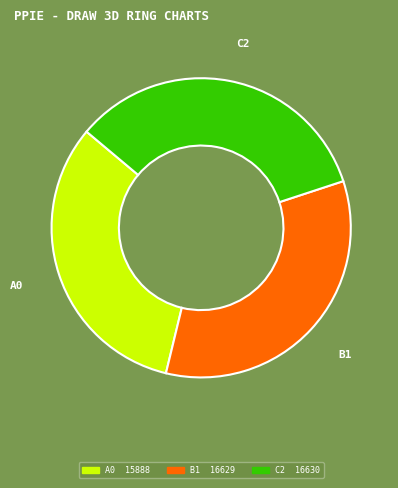

Approximately how many times larger is the value at C2 compared to B1?

1.0